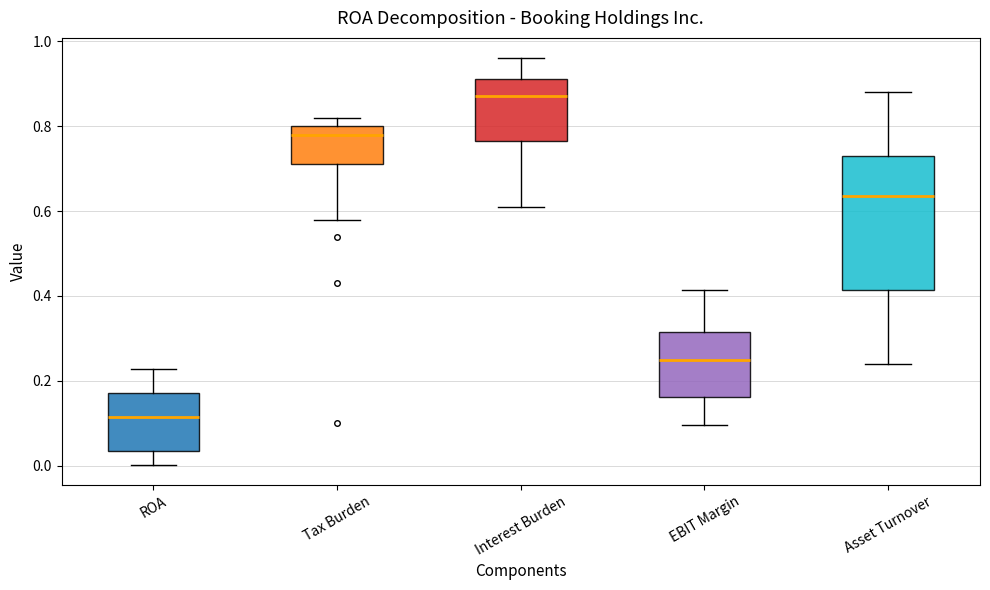

Which box has the highest median line?

Interest Burden